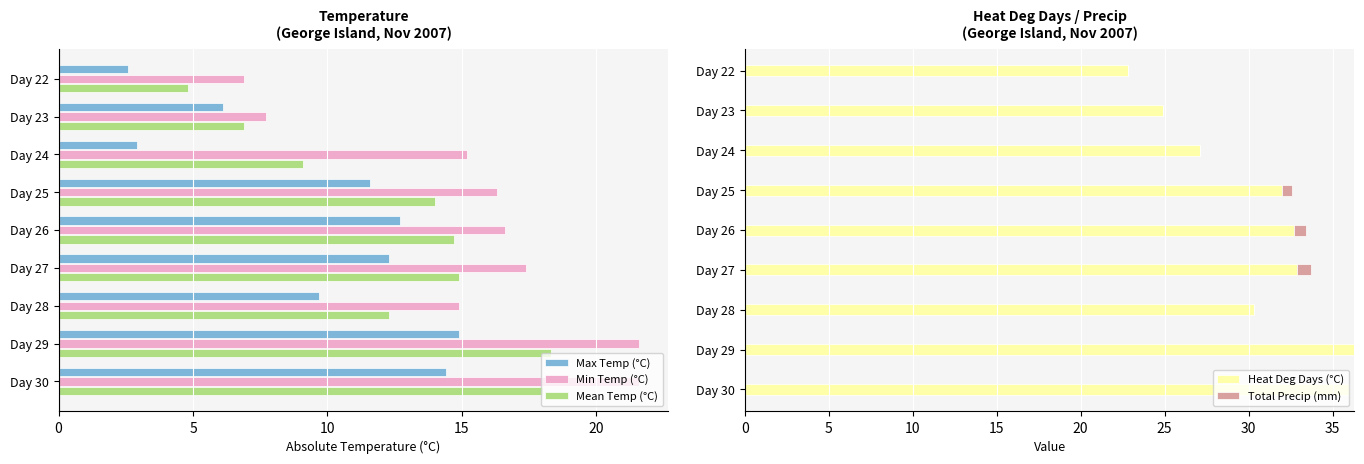

The Heat Deg Days (°C) series shows 15.7 at Day 28. True or false?

False